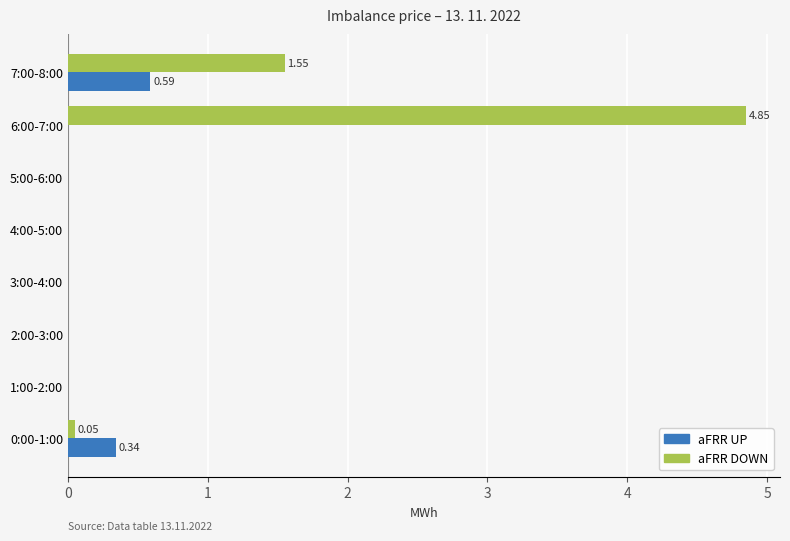

What is the average value of the aFRR UP series?

0.1